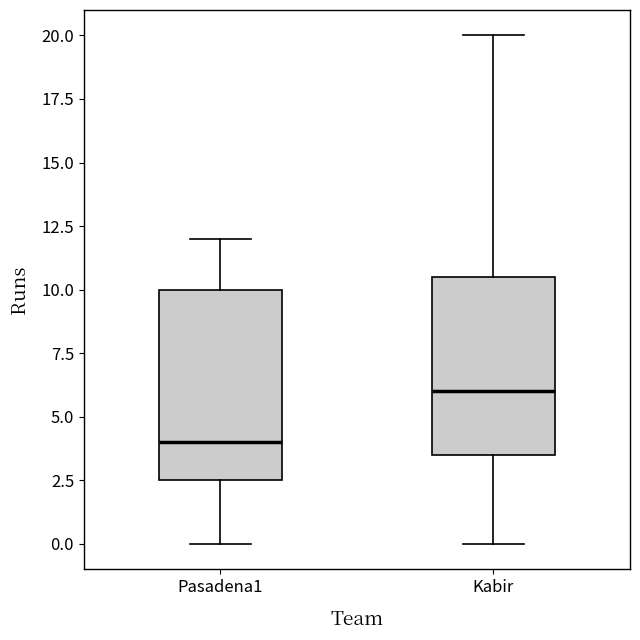

Reading left to right, read every box against the y-axis: the position of its median line, the range the box covers, and the ends of its whiskers. The values are not printed on the chart, so give them approximately, as read against the axis.

Pasadena1: median 4.0, box 2.5 to 10.0, whiskers 0.0 to 12.0
Kabir: median 6.0, box 3.5 to 10.5, whiskers 0.0 to 20.0